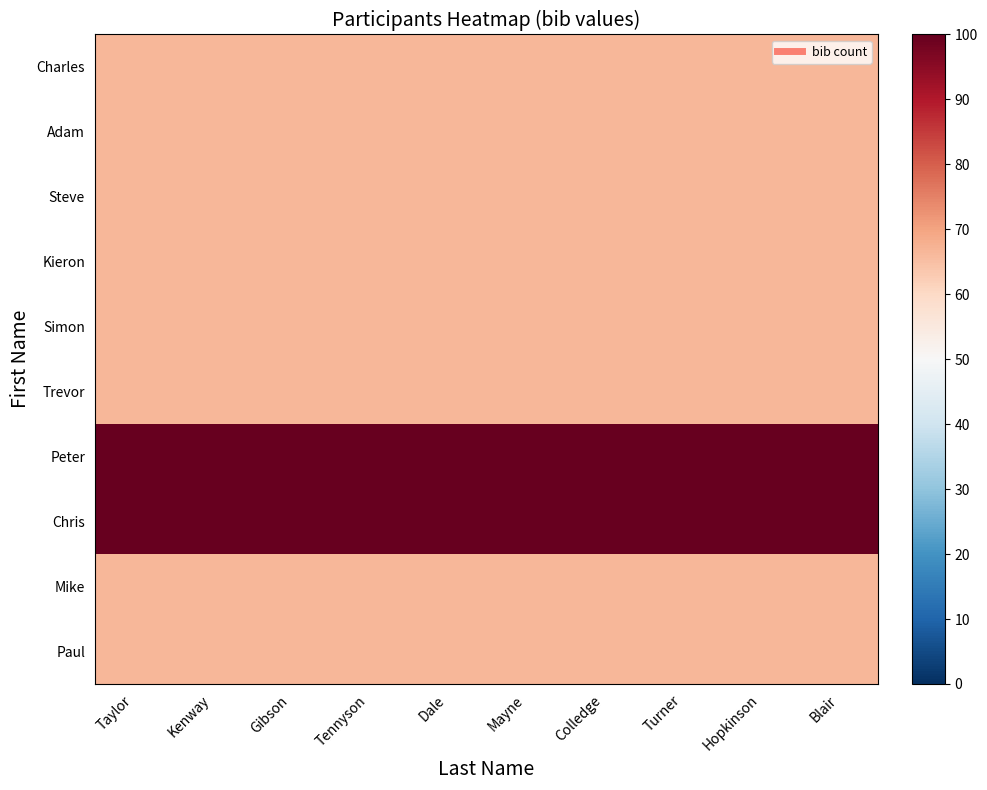

At which category does the chart reach its peak across all series?

Taylor